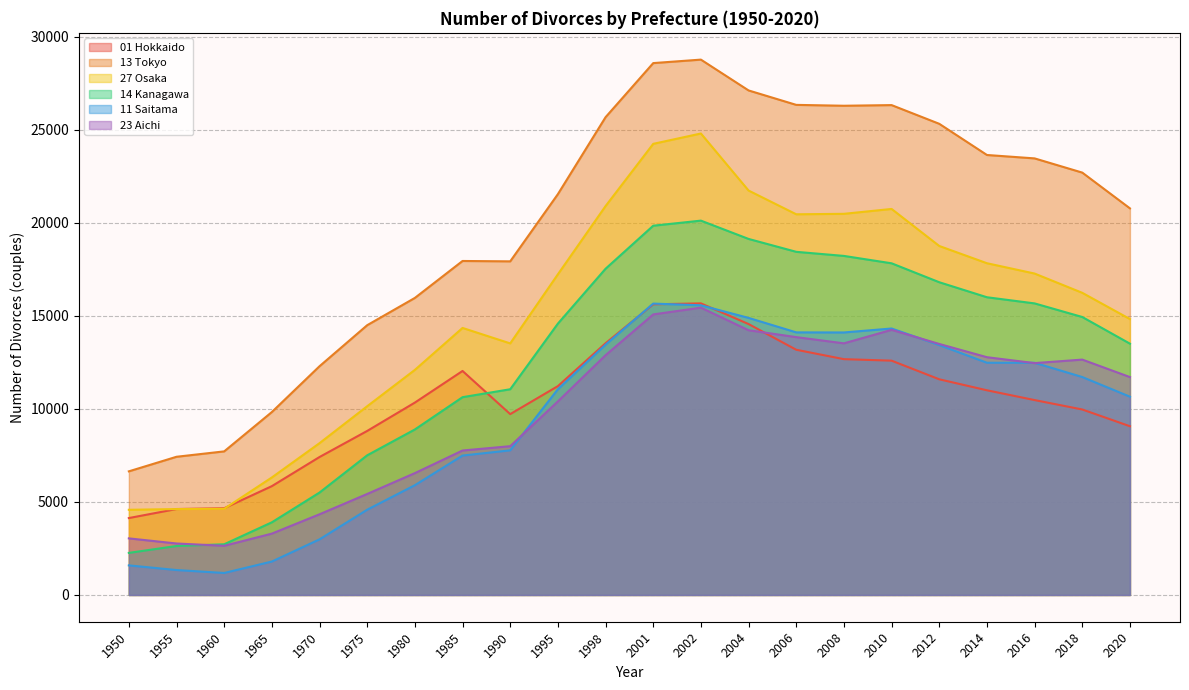

Which series ends up on top after the final intersection of 14 Kanagawa and 23 Aichi?

14 Kanagawa